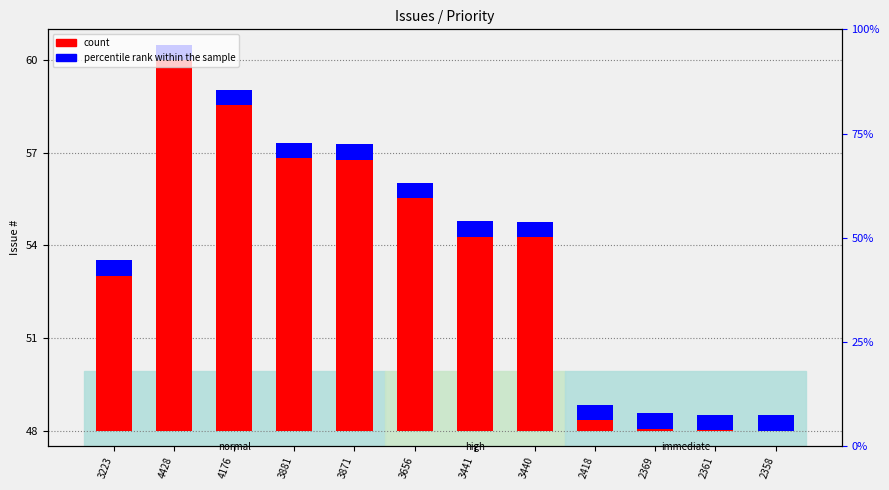

Which series has the largest total across all categories?

count